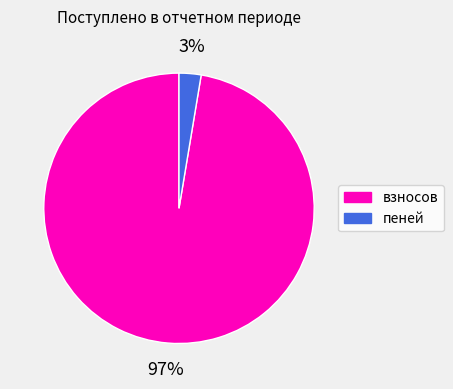

Is it true that пеней is 3% of the pie?

True